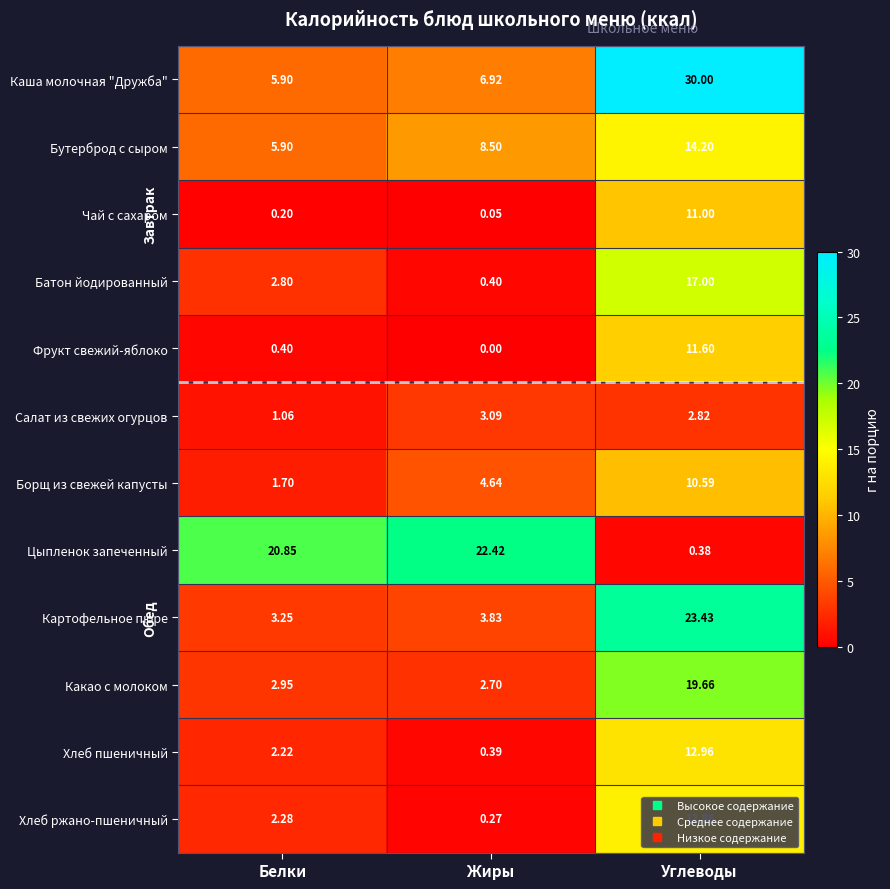

Which series has the largest total across all categories?

Цыпленок запеченный